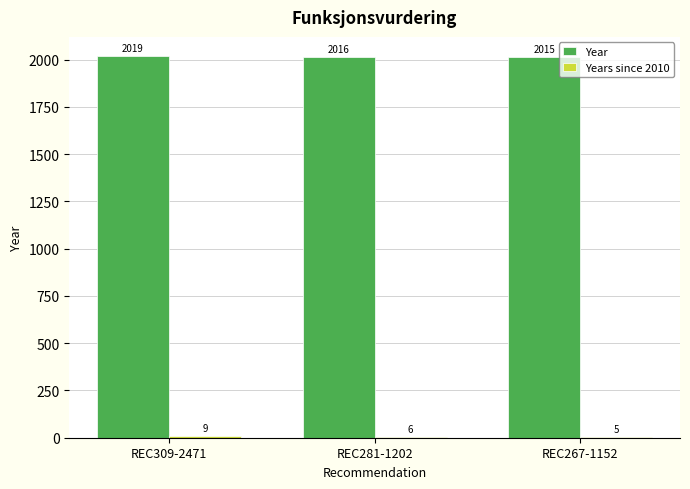

True or false: Year has a value of 2015 at REC267-1152.

True